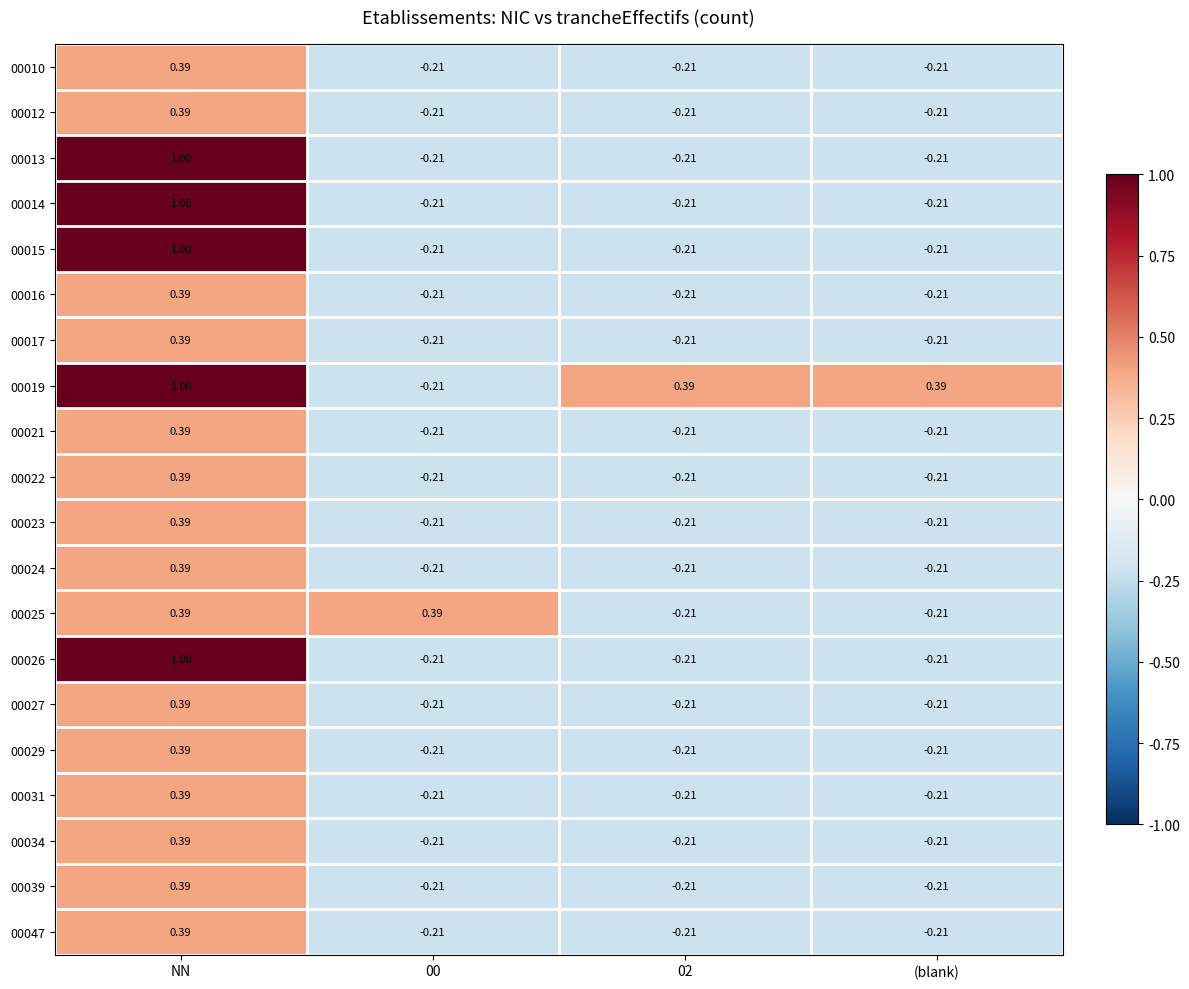

At which category is the sum across all series the highest?

NN